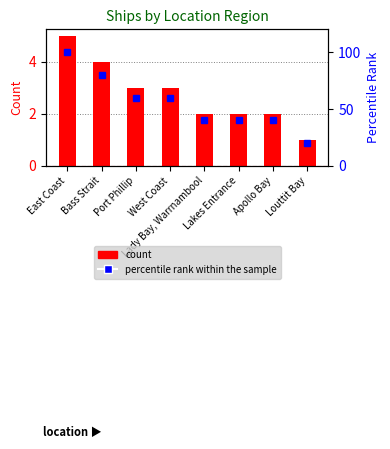

Which category has the lowest value in the percentile rank within the sample series?

Louttit Bay